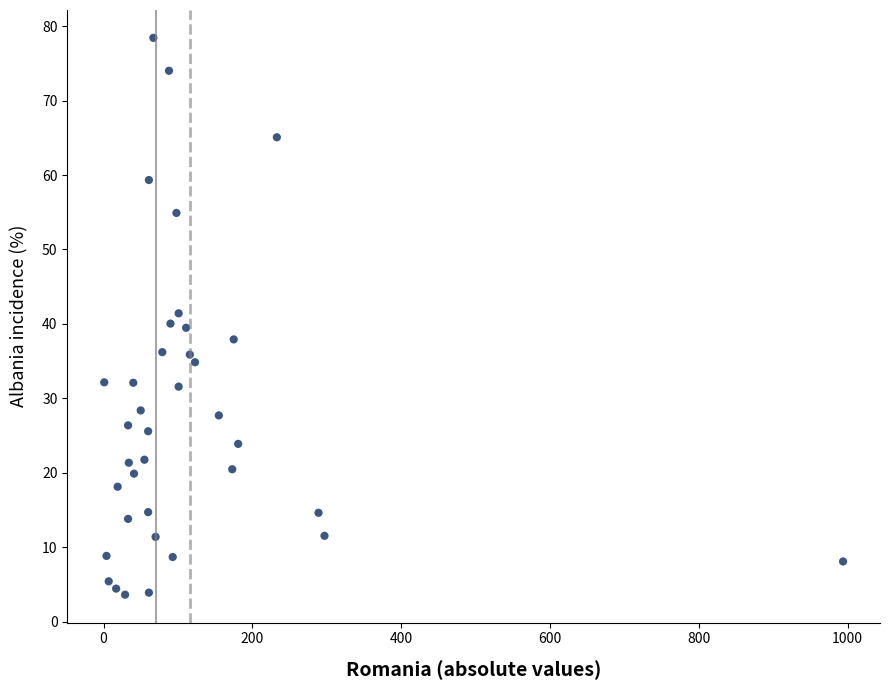

What is the range of Y values (max minus min)?

74.8